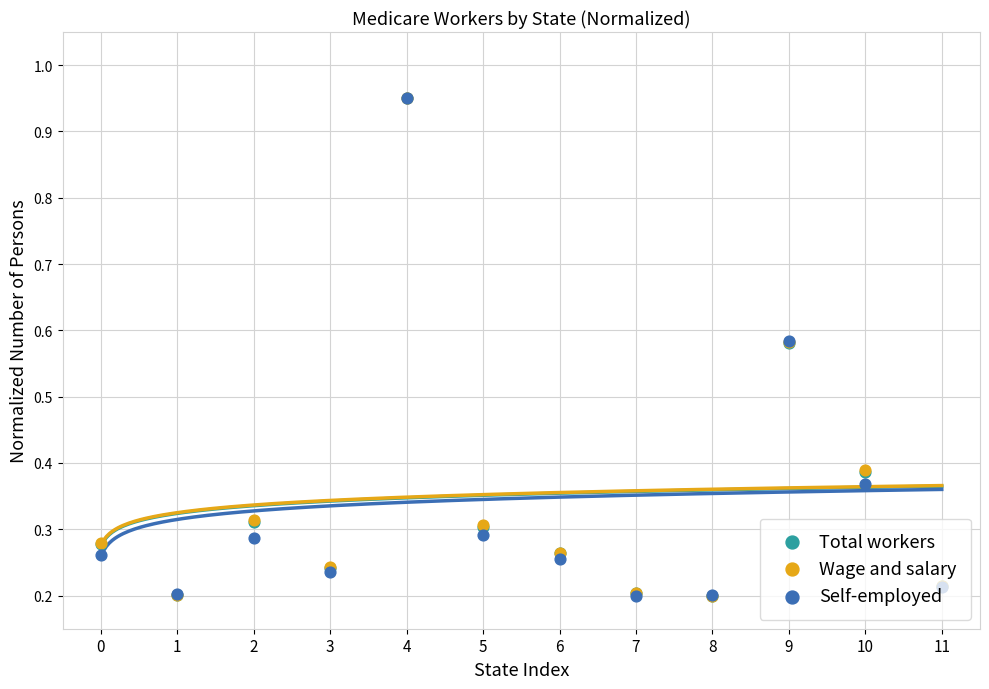

Is the value of Total workers at 6 greater than the value of Wage and salary at 3?

Yes